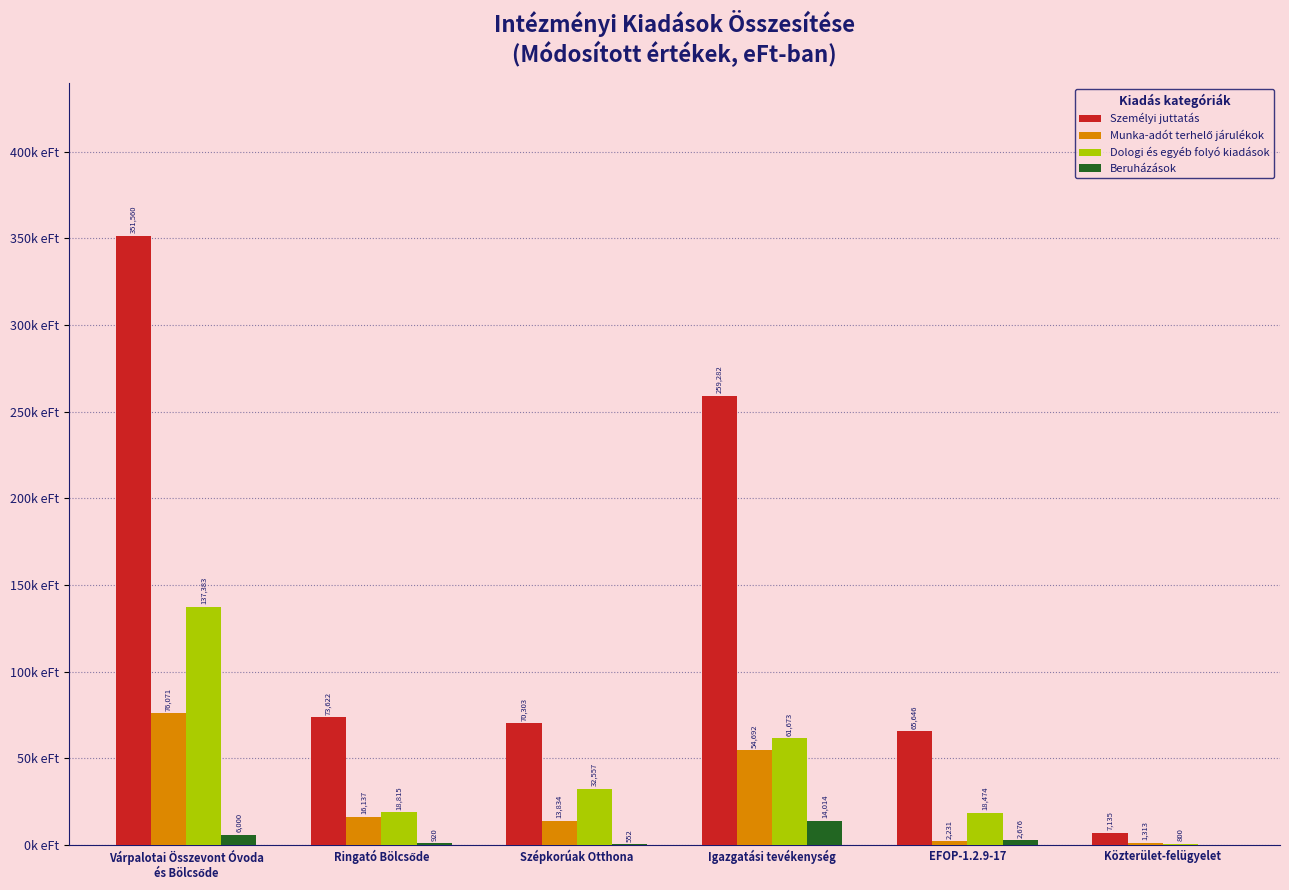

Is it true that Munka-adót terhelő járulékok equals 2231 at EFOP-1.2.9-17?

True